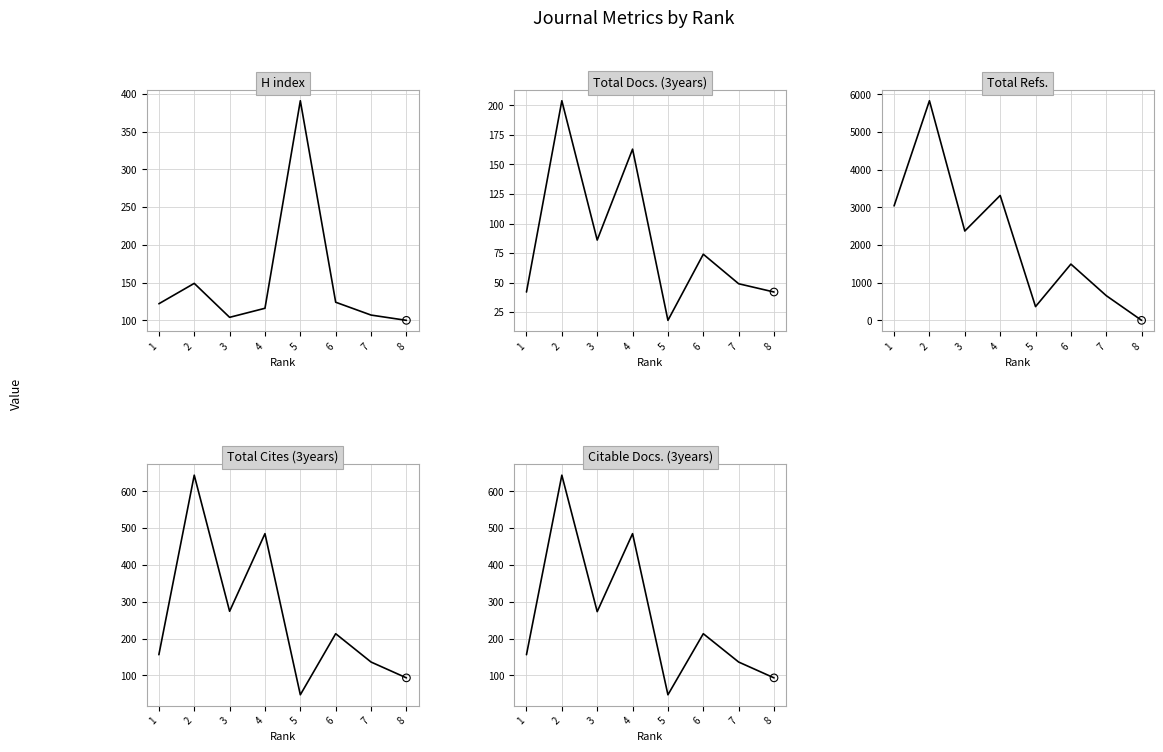

What is the total value across all series at 6?

2118